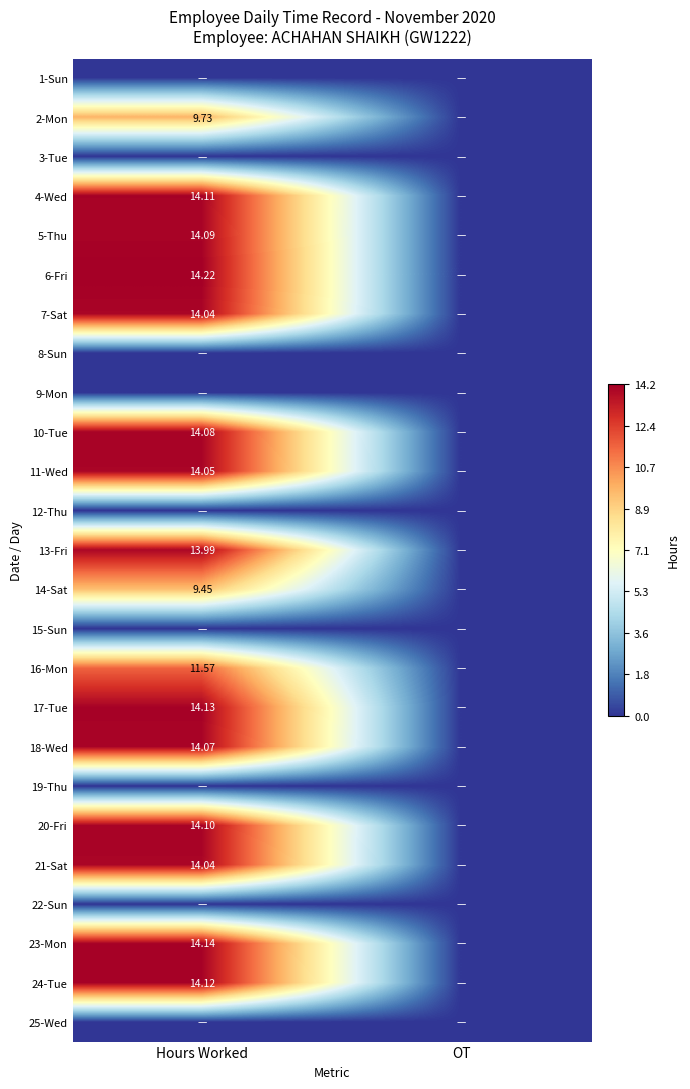

Where does the 20-Fri series first go above 14?

Hours Worked